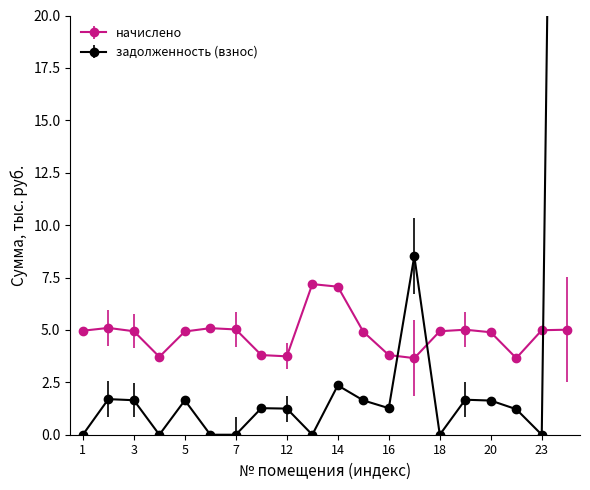

How many values in задолженность (взнос) are above zero?

13